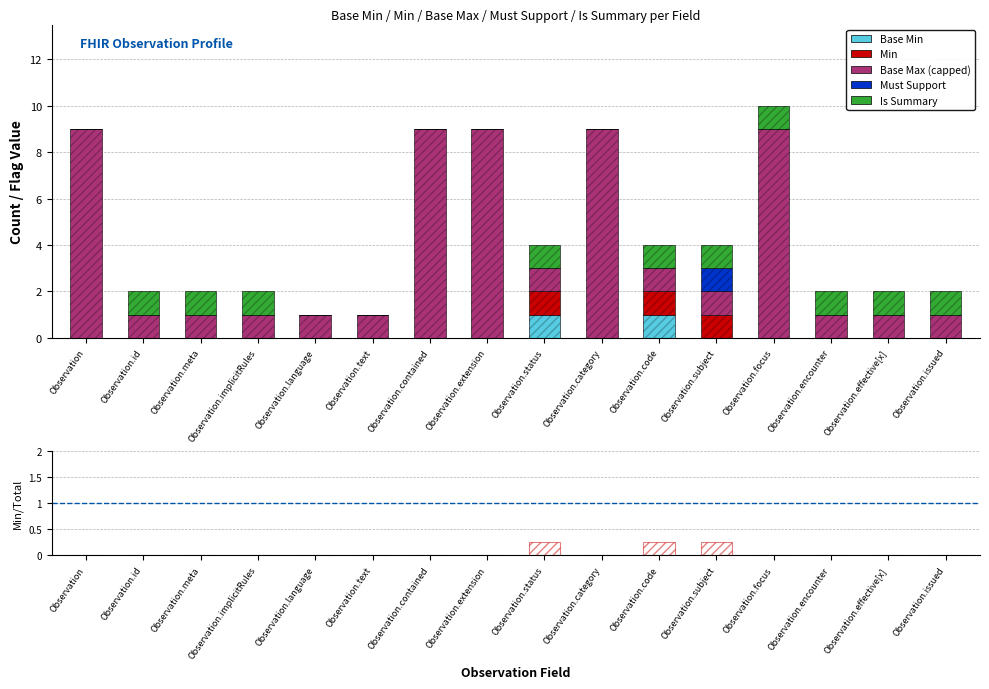

Is it true that Is Summary equals 0.2 at Observation.focus?

False